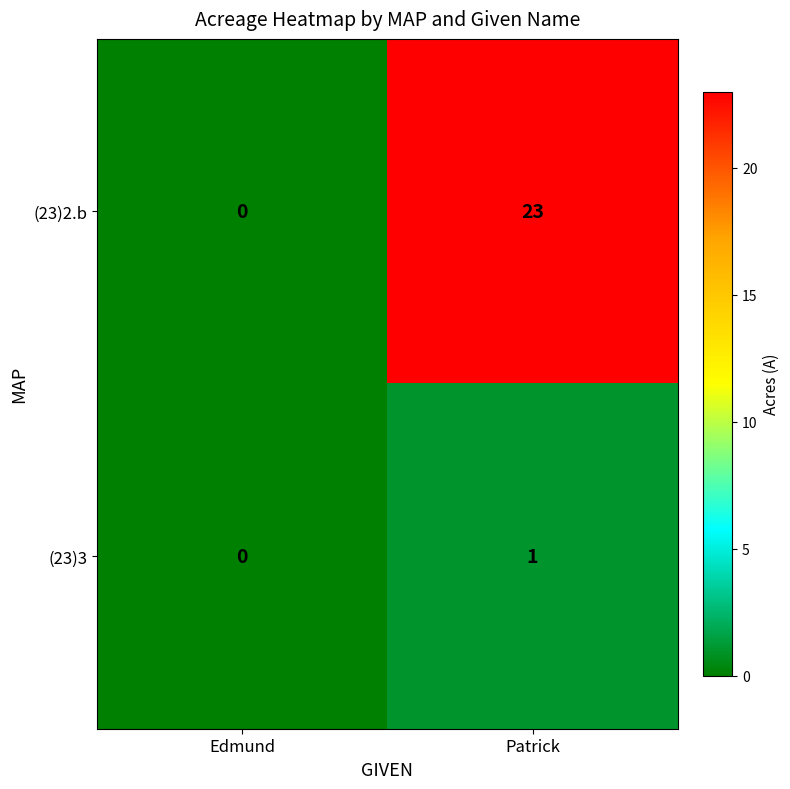

What is the difference between the (23)2.b values at Patrick and Edmund?

23